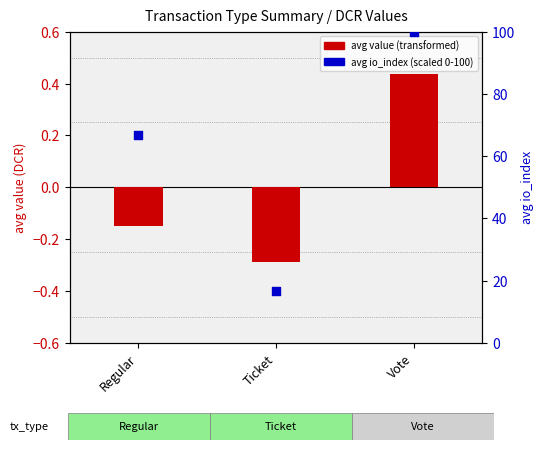

Which series contains the highest Y value?

avg io_index (scaled)